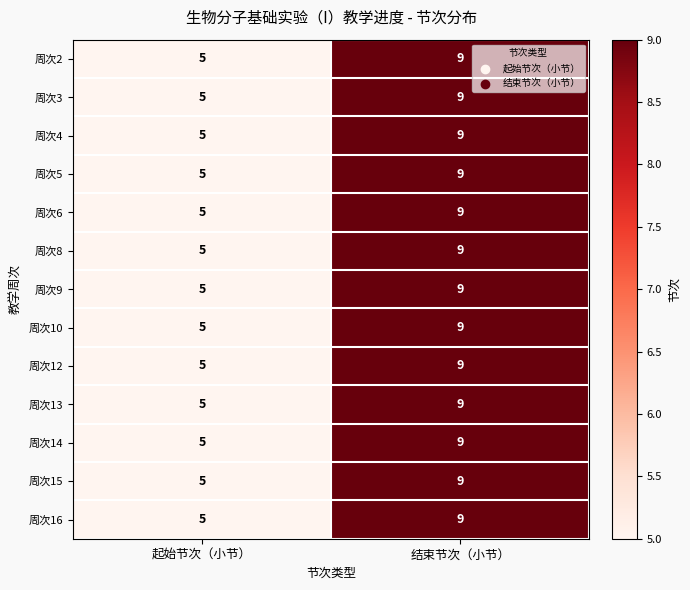

What is the difference between the maximum and minimum values in the 周次12 series?

4